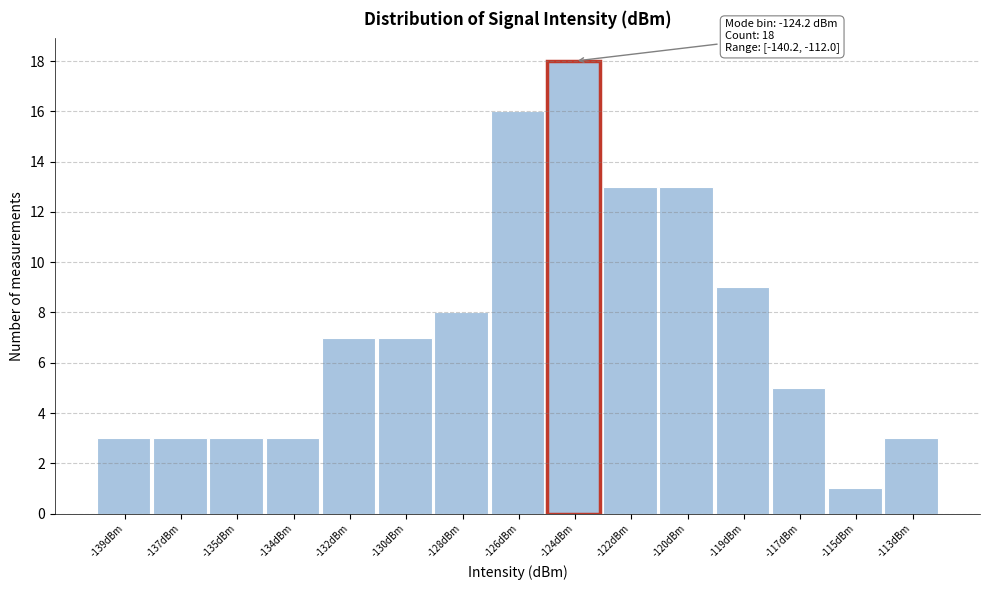

Reading left to right, extract all data points from this chart.

-139dBm=3	-137dBm=3	-135dBm=3	-134dBm=3	-132dBm=7	-130dBm=7	-128dBm=8	-126dBm=16	-124dBm=18	-122dBm=13	-120dBm=13	-119dBm=9	-117dBm=5	-115dBm=1	-113dBm=3